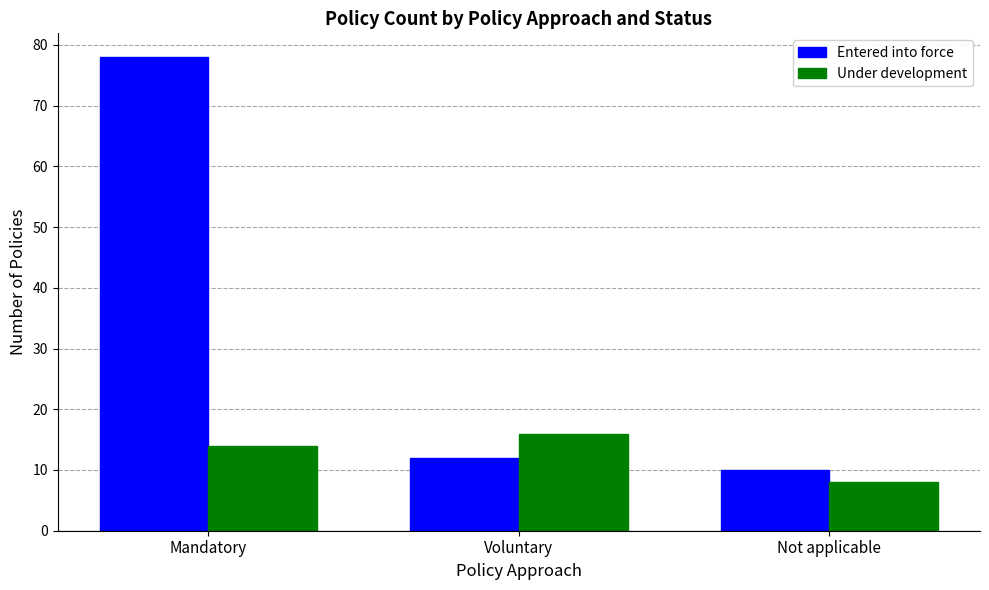

What are all the series names shown in the legend?

Entered into force, Under development